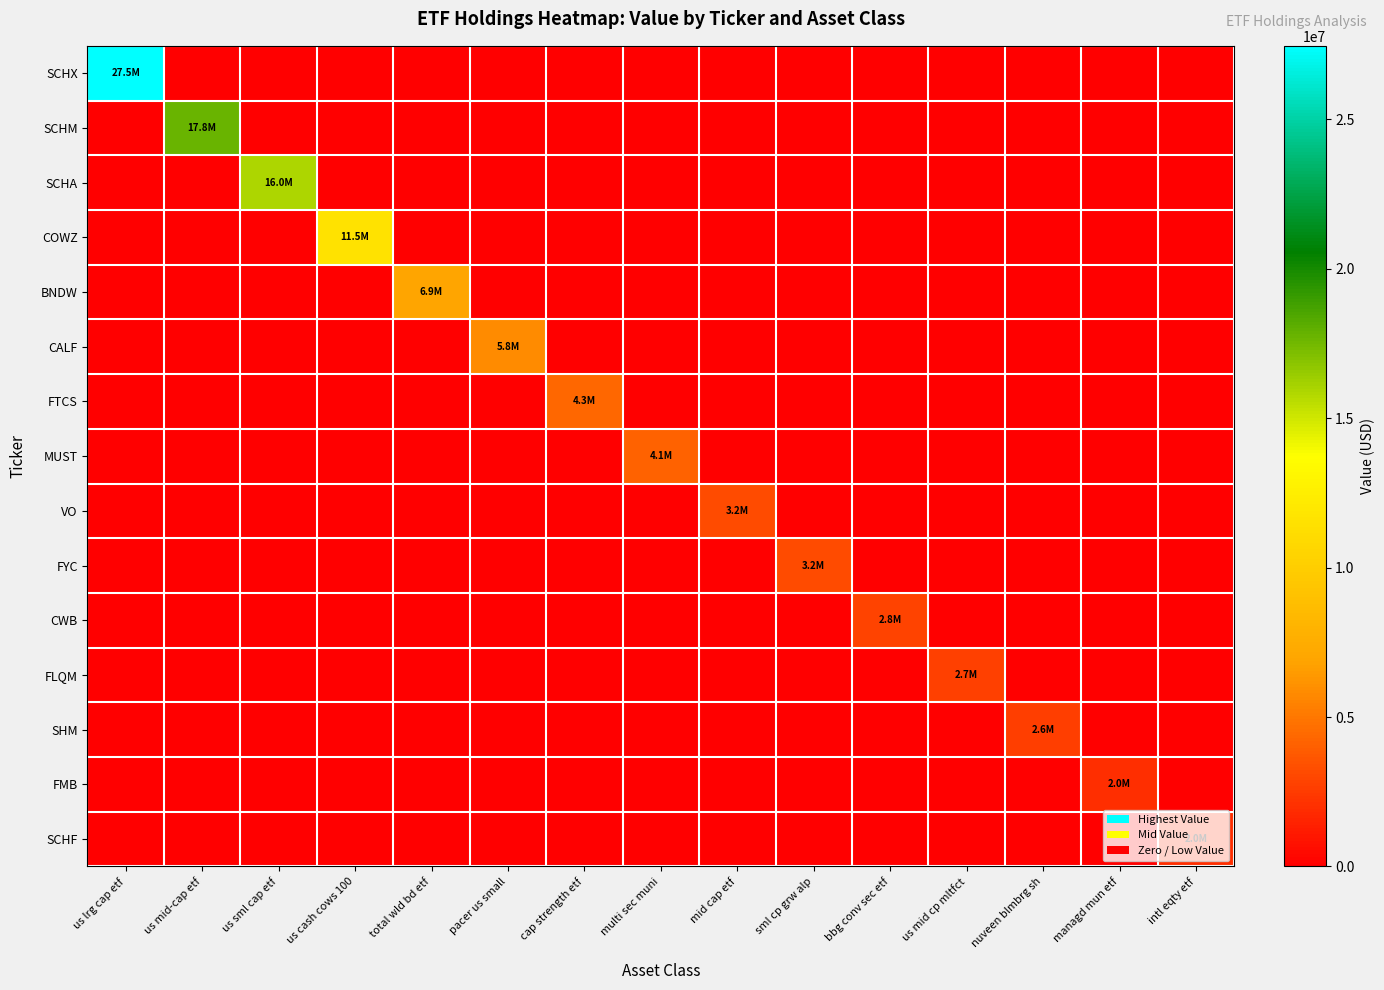

Reading right to left, transcribe all the data shown in this chart.

SCHX: intl eqty etf=0	managd mun etf=0	nuveen blmbrg sh=0	us mid cp mltfct=0	bbg conv sec etf=0	sml cp grw alp=0	mid cap etf=0	multi sec muni=0	cap strength etf=0	pacer us small=0	total wld bd etf=0	us cash cows 100=0	us sml cap etf=0	us mid-cap etf=0	us lrg cap etf=27454707
SCHM: intl eqty etf=0	managd mun etf=0	nuveen blmbrg sh=0	us mid cp mltfct=0	bbg conv sec etf=0	sml cp grw alp=0	mid cap etf=0	multi sec muni=0	cap strength etf=0	pacer us small=0	total wld bd etf=0	us cash cows 100=0	us sml cap etf=0	us mid-cap etf=17785781	us lrg cap etf=0
SCHA: intl eqty etf=0	managd mun etf=0	nuveen blmbrg sh=0	us mid cp mltfct=0	bbg conv sec etf=0	sml cp grw alp=0	mid cap etf=0	multi sec muni=0	cap strength etf=0	pacer us small=0	total wld bd etf=0	us cash cows 100=0	us sml cap etf=15966933	us mid-cap etf=0	us lrg cap etf=0
COWZ: intl eqty etf=0	managd mun etf=0	nuveen blmbrg sh=0	us mid cp mltfct=0	bbg conv sec etf=0	sml cp grw alp=0	mid cap etf=0	multi sec muni=0	cap strength etf=0	pacer us small=0	total wld bd etf=0	us cash cows 100=11546202	us sml cap etf=0	us mid-cap etf=0	us lrg cap etf=0
BNDW: intl eqty etf=0	managd mun etf=0	nuveen blmbrg sh=0	us mid cp mltfct=0	bbg conv sec etf=0	sml cp grw alp=0	mid cap etf=0	multi sec muni=0	cap strength etf=0	pacer us small=0	total wld bd etf=6875969	us cash cows 100=0	us sml cap etf=0	us mid-cap etf=0	us lrg cap etf=0
CALF: intl eqty etf=0	managd mun etf=0	nuveen blmbrg sh=0	us mid cp mltfct=0	bbg conv sec etf=0	sml cp grw alp=0	mid cap etf=0	multi sec muni=0	cap strength etf=0	pacer us small=5827195	total wld bd etf=0	us cash cows 100=0	us sml cap etf=0	us mid-cap etf=0	us lrg cap etf=0
FTCS: intl eqty etf=0	managd mun etf=0	nuveen blmbrg sh=0	us mid cp mltfct=0	bbg conv sec etf=0	sml cp grw alp=0	mid cap etf=0	multi sec muni=0	cap strength etf=4304454	pacer us small=0	total wld bd etf=0	us cash cows 100=0	us sml cap etf=0	us mid-cap etf=0	us lrg cap etf=0
MUST: intl eqty etf=0	managd mun etf=0	nuveen blmbrg sh=0	us mid cp mltfct=0	bbg conv sec etf=0	sml cp grw alp=0	mid cap etf=0	multi sec muni=4107031	cap strength etf=0	pacer us small=0	total wld bd etf=0	us cash cows 100=0	us sml cap etf=0	us mid-cap etf=0	us lrg cap etf=0
VO: intl eqty etf=0	managd mun etf=0	nuveen blmbrg sh=0	us mid cp mltfct=0	bbg conv sec etf=0	sml cp grw alp=0	mid cap etf=3206605	multi sec muni=0	cap strength etf=0	pacer us small=0	total wld bd etf=0	us cash cows 100=0	us sml cap etf=0	us mid-cap etf=0	us lrg cap etf=0
FYC: intl eqty etf=0	managd mun etf=0	nuveen blmbrg sh=0	us mid cp mltfct=0	bbg conv sec etf=0	sml cp grw alp=3185375	mid cap etf=0	multi sec muni=0	cap strength etf=0	pacer us small=0	total wld bd etf=0	us cash cows 100=0	us sml cap etf=0	us mid-cap etf=0	us lrg cap etf=0
CWB: intl eqty etf=0	managd mun etf=0	nuveen blmbrg sh=0	us mid cp mltfct=0	bbg conv sec etf=2841156	sml cp grw alp=0	mid cap etf=0	multi sec muni=0	cap strength etf=0	pacer us small=0	total wld bd etf=0	us cash cows 100=0	us sml cap etf=0	us mid-cap etf=0	us lrg cap etf=0
FLQM: intl eqty etf=0	managd mun etf=0	nuveen blmbrg sh=0	us mid cp mltfct=2690440	bbg conv sec etf=0	sml cp grw alp=0	mid cap etf=0	multi sec muni=0	cap strength etf=0	pacer us small=0	total wld bd etf=0	us cash cows 100=0	us sml cap etf=0	us mid-cap etf=0	us lrg cap etf=0
SHM: intl eqty etf=0	managd mun etf=0	nuveen blmbrg sh=2647007	us mid cp mltfct=0	bbg conv sec etf=0	sml cp grw alp=0	mid cap etf=0	multi sec muni=0	cap strength etf=0	pacer us small=0	total wld bd etf=0	us cash cows 100=0	us sml cap etf=0	us mid-cap etf=0	us lrg cap etf=0
FMB: intl eqty etf=0	managd mun etf=1972283	nuveen blmbrg sh=0	us mid cp mltfct=0	bbg conv sec etf=0	sml cp grw alp=0	mid cap etf=0	multi sec muni=0	cap strength etf=0	pacer us small=0	total wld bd etf=0	us cash cows 100=0	us sml cap etf=0	us mid-cap etf=0	us lrg cap etf=0
SCHF: intl eqty etf=1958457	managd mun etf=0	nuveen blmbrg sh=0	us mid cp mltfct=0	bbg conv sec etf=0	sml cp grw alp=0	mid cap etf=0	multi sec muni=0	cap strength etf=0	pacer us small=0	total wld bd etf=0	us cash cows 100=0	us sml cap etf=0	us mid-cap etf=0	us lrg cap etf=0